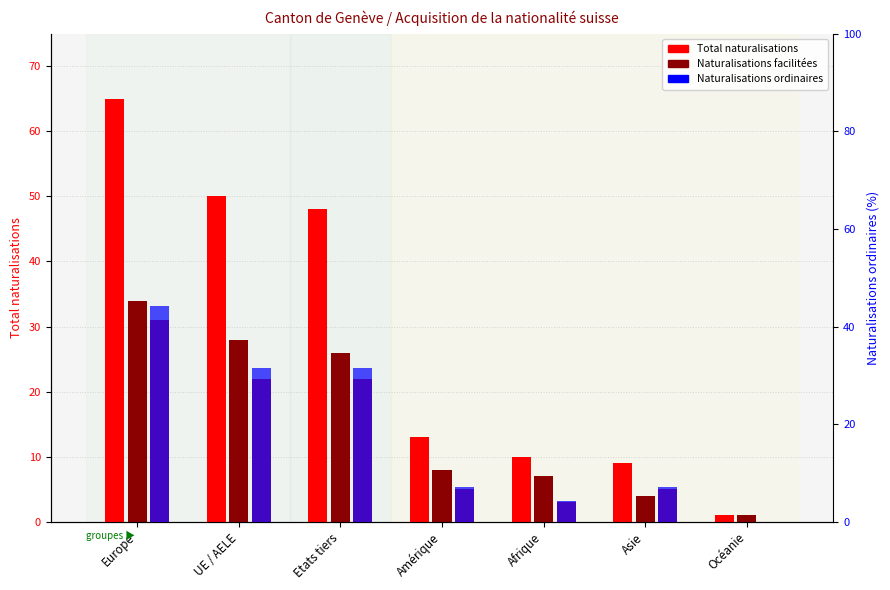

What is the greatest value displayed?

65.0